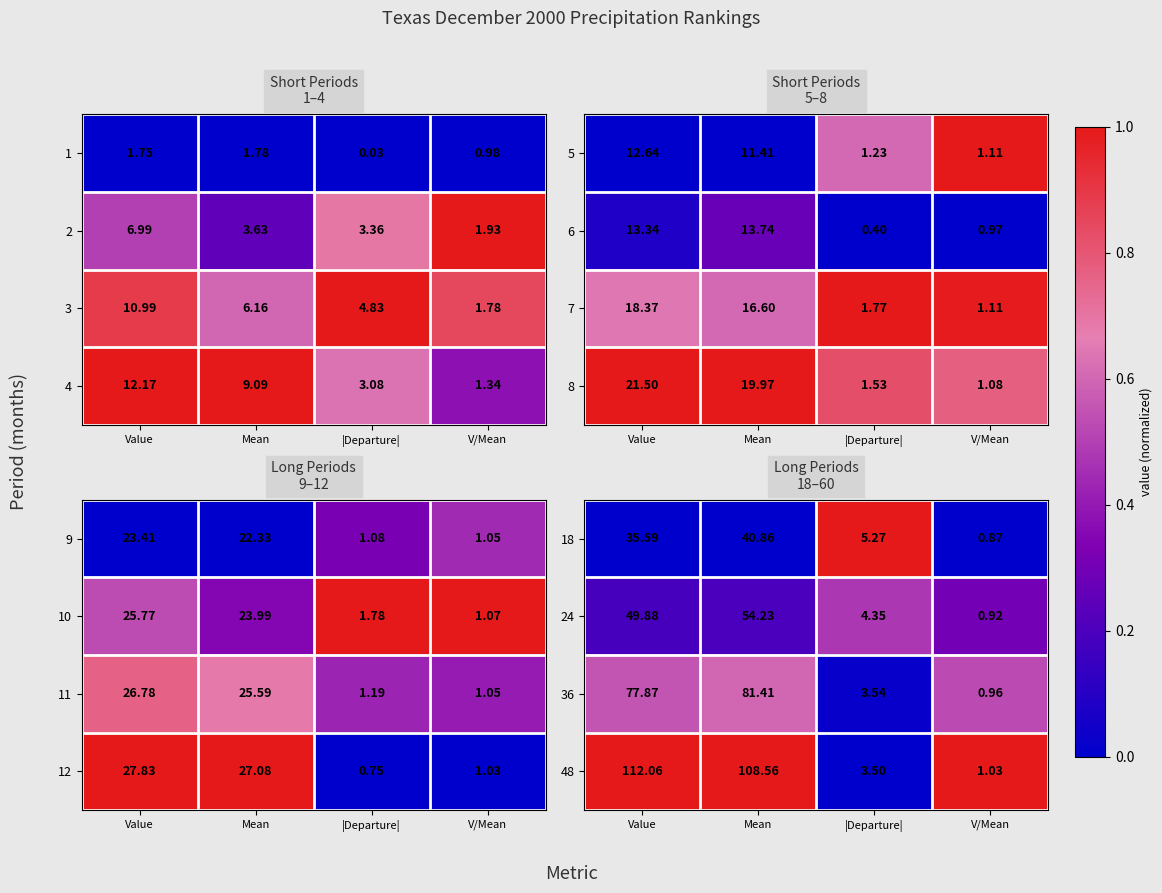

The value of 18 at V/Mean is 0.3. True or false?

False